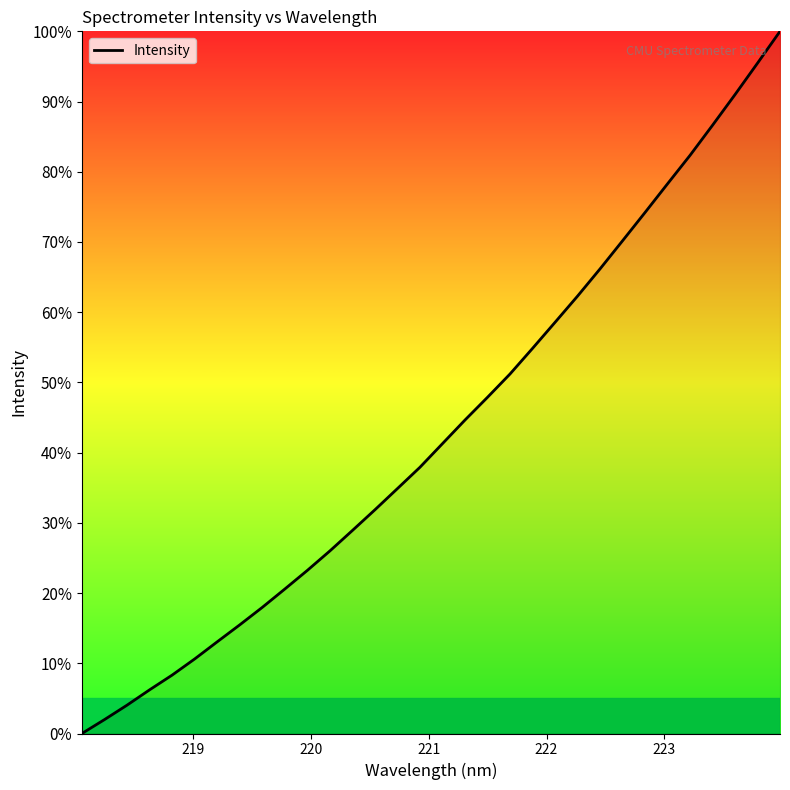

What is the difference between the maximum and minimum values?

100.0